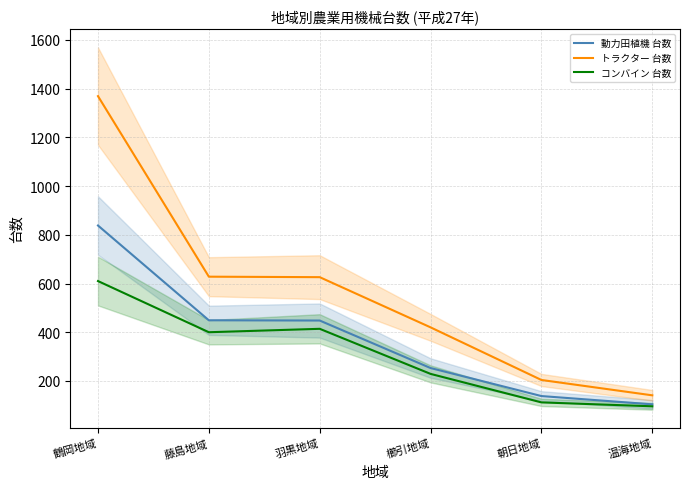

What are all the series names shown in the legend?

動力田植機 台数, トラクター 台数, コンバイン 台数